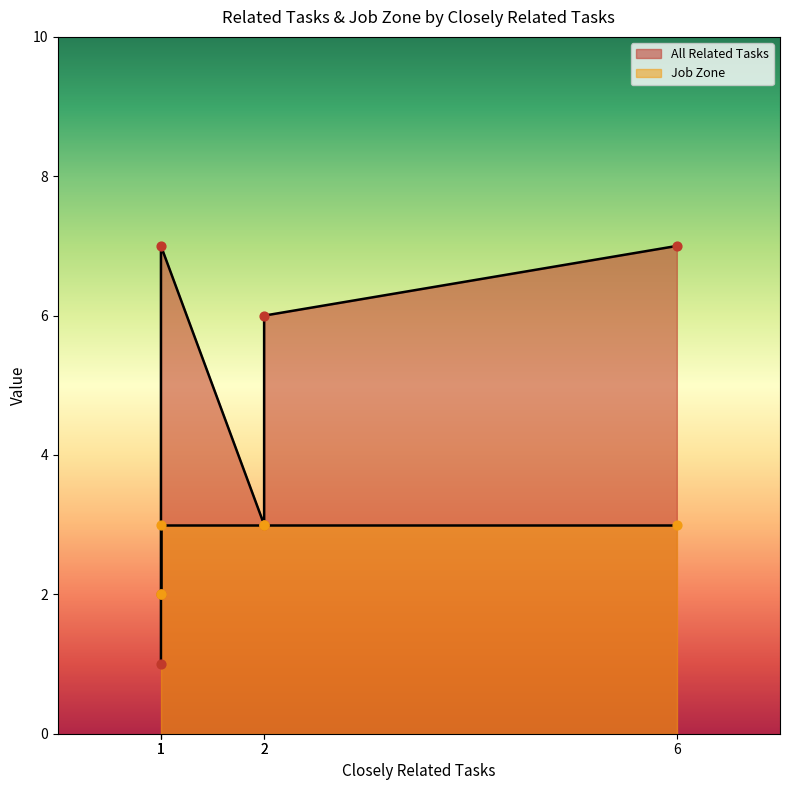

Which series has the widest spread of Y values?

All Related Tasks